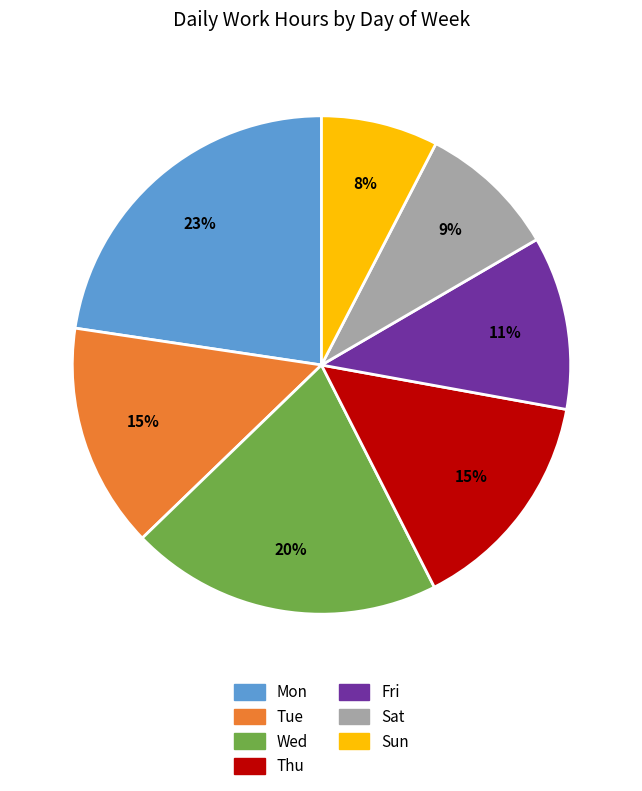

Is there a majority slice in this chart?

No